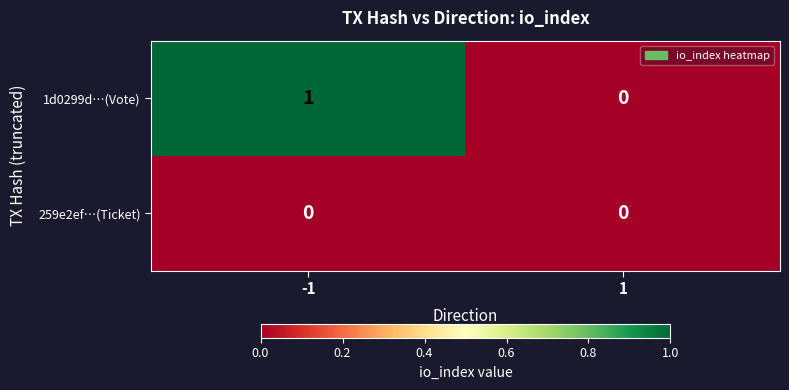

Reading left to right, what are all the values shown in this chart?

1d0299d…(Vote): -1=1	1=0
259e2ef…(Ticket): -1=0	1=0